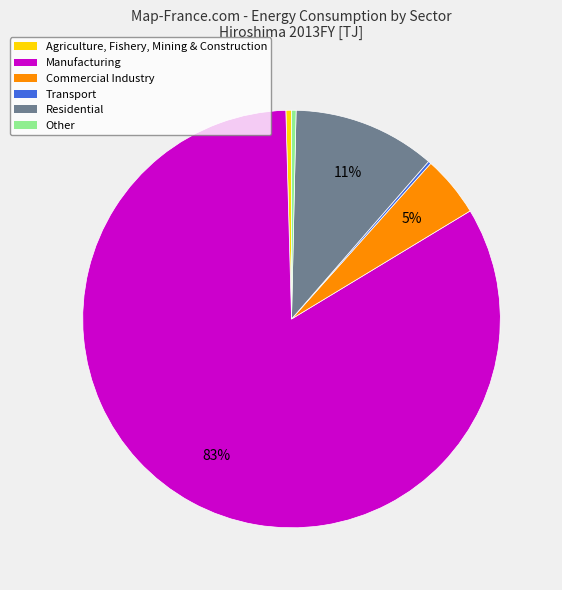

Is there a majority slice in this chart?

Yes